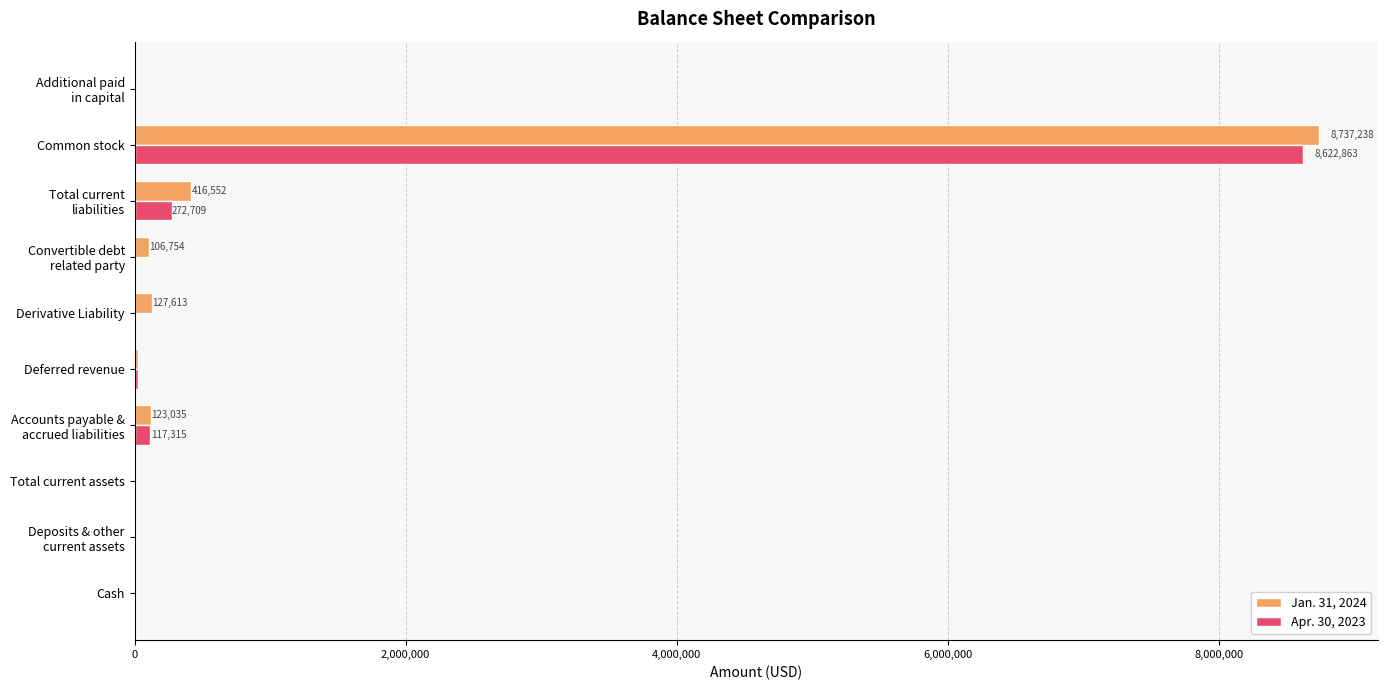

Where is Jan. 31, 2024 nearest to the value 4369119?

Total current
liabilities